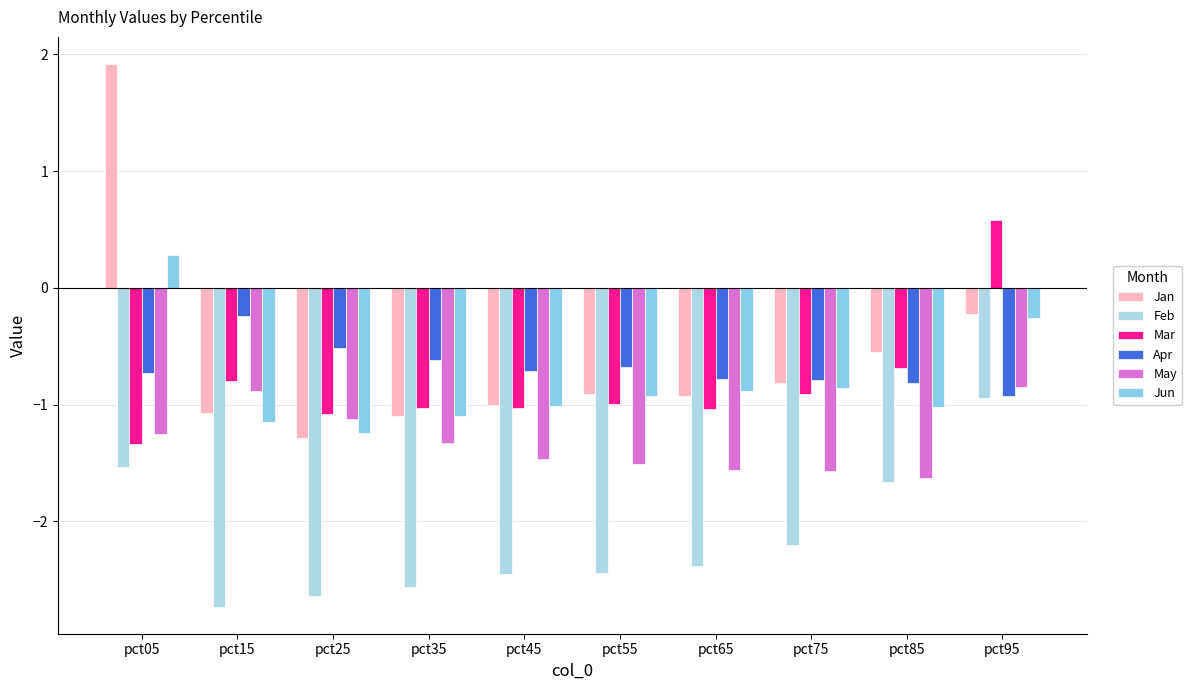

Does the chart contain any negative values?

Yes